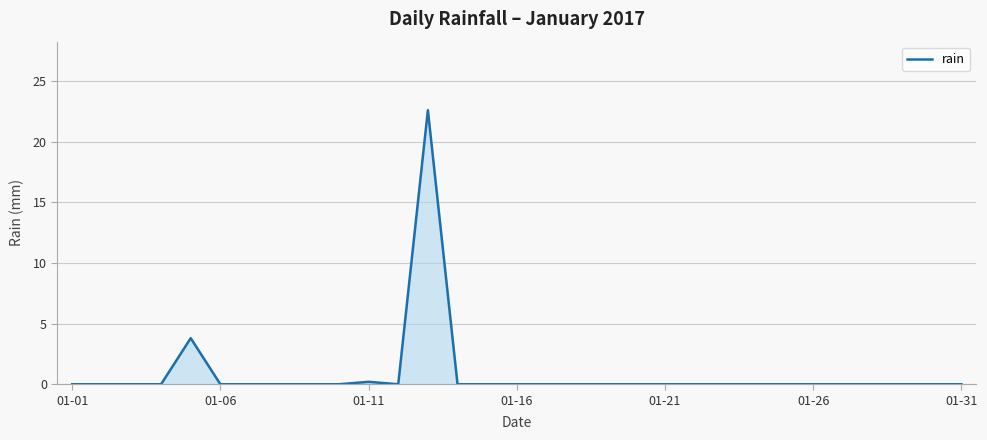

What is the greatest value displayed?

22.6